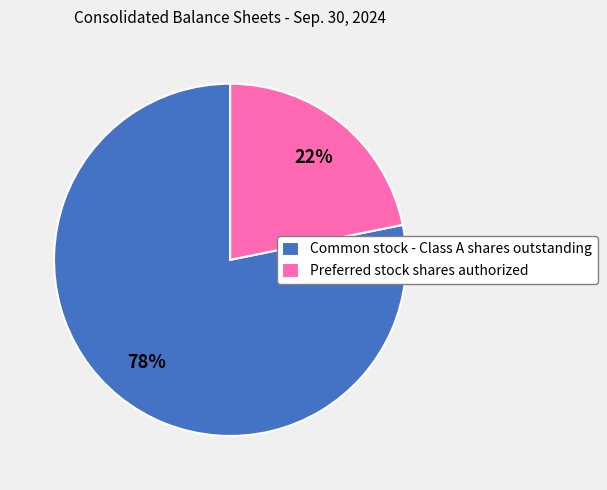

Rank the categories by value from highest to lowest.

Common stock - Class A shares outstanding, Preferred stock shares authorized